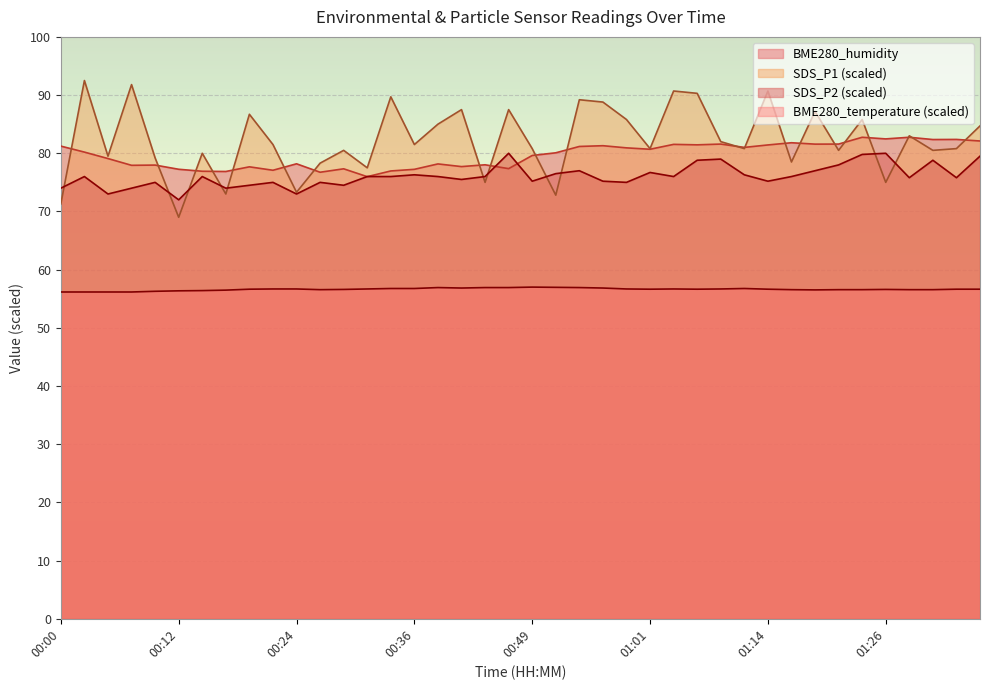

List the series in order of their peak value, lowest first.

BME280_temperature (scaled), SDS_P2 (scaled), BME280_humidity, SDS_P1 (scaled)